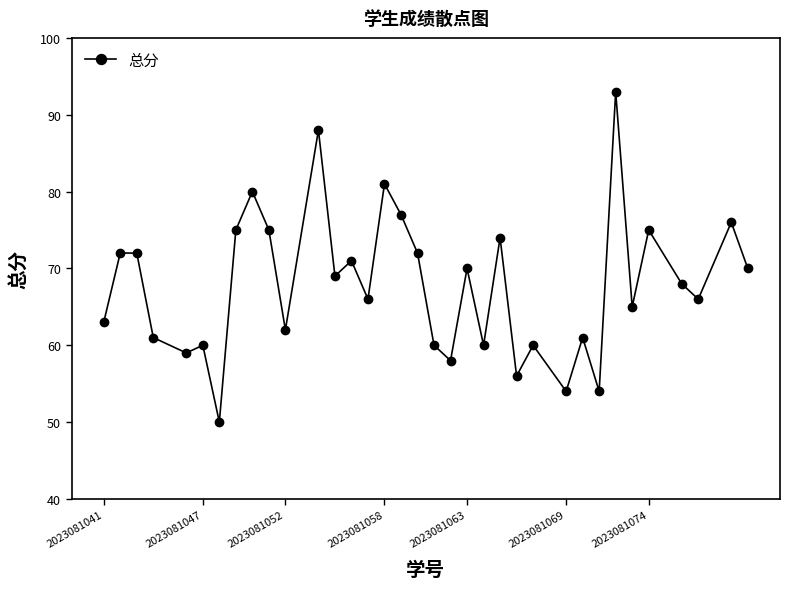

What is the value of the 7th point from the left?

50